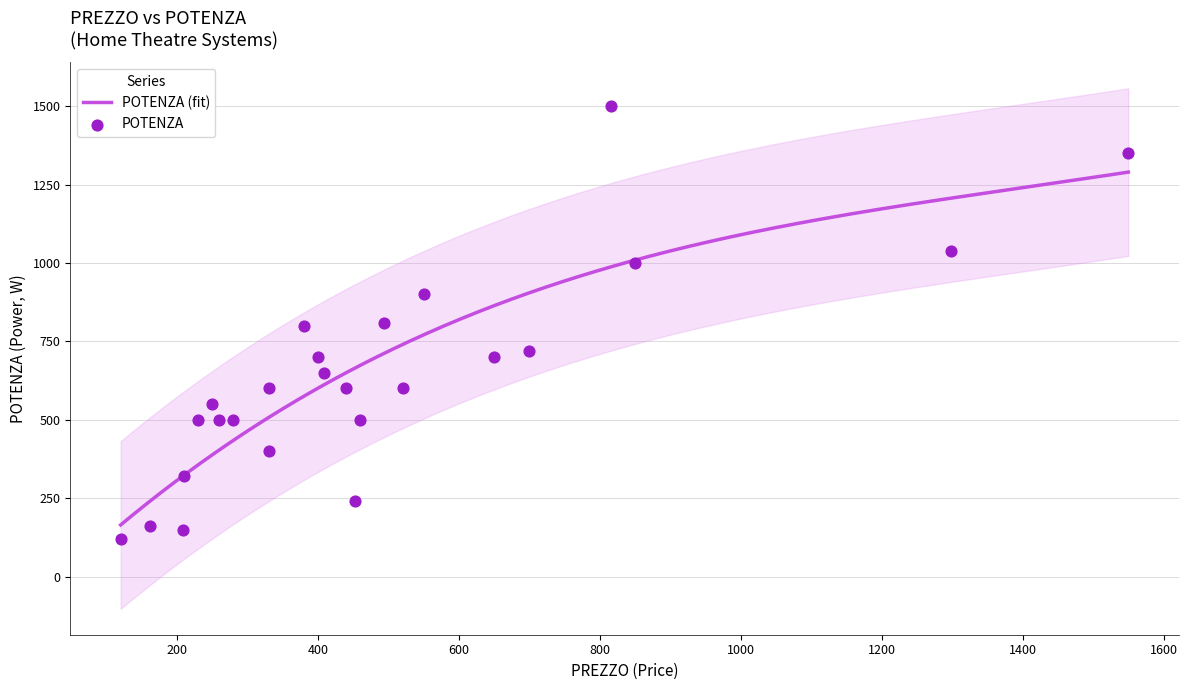

What is the change in value from 280 to 1299?

+540